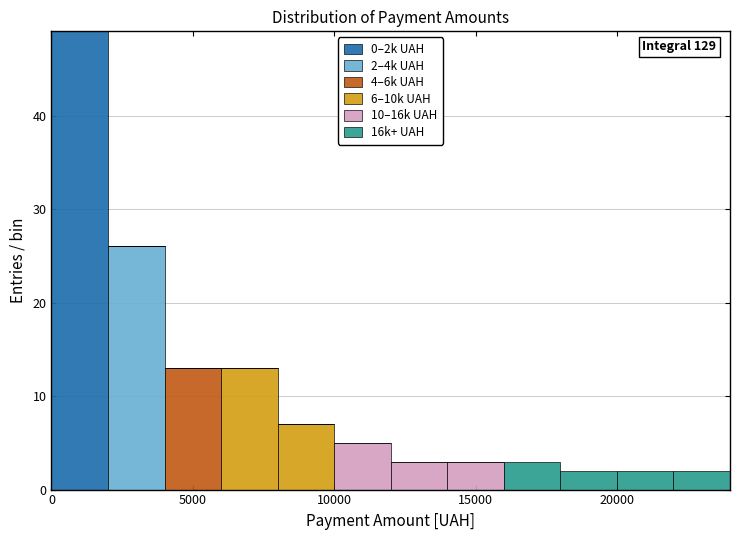

Which range on the x-axis has the tallest stacked bar (by total height)?

0 to 2000